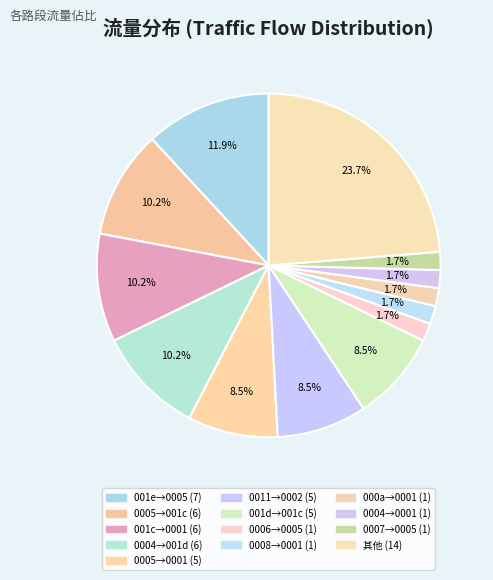

Does any single category account for the majority?

No